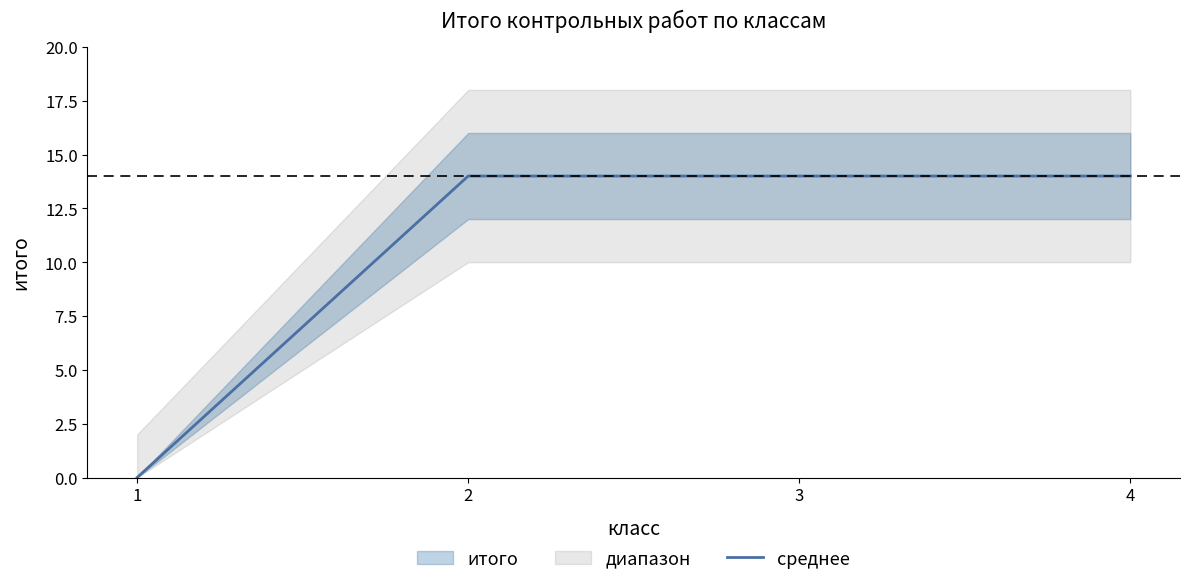

List the labels in order of value, smallest first.

1, 2, 3, 4